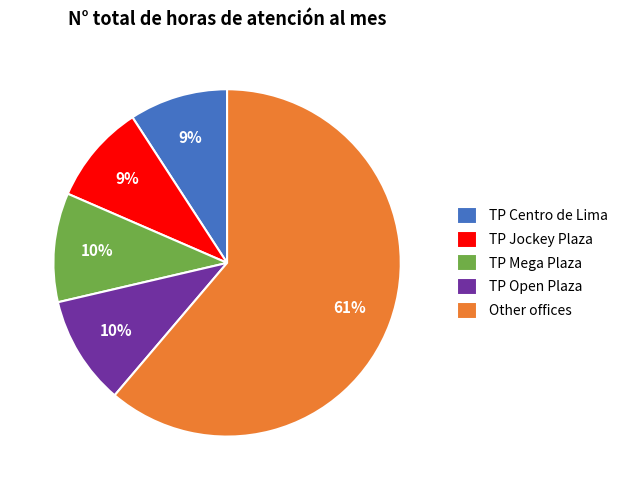

To the nearest percent, what is the combined percentage of TP Centro de Lima and TP Jockey Plaza?

18%